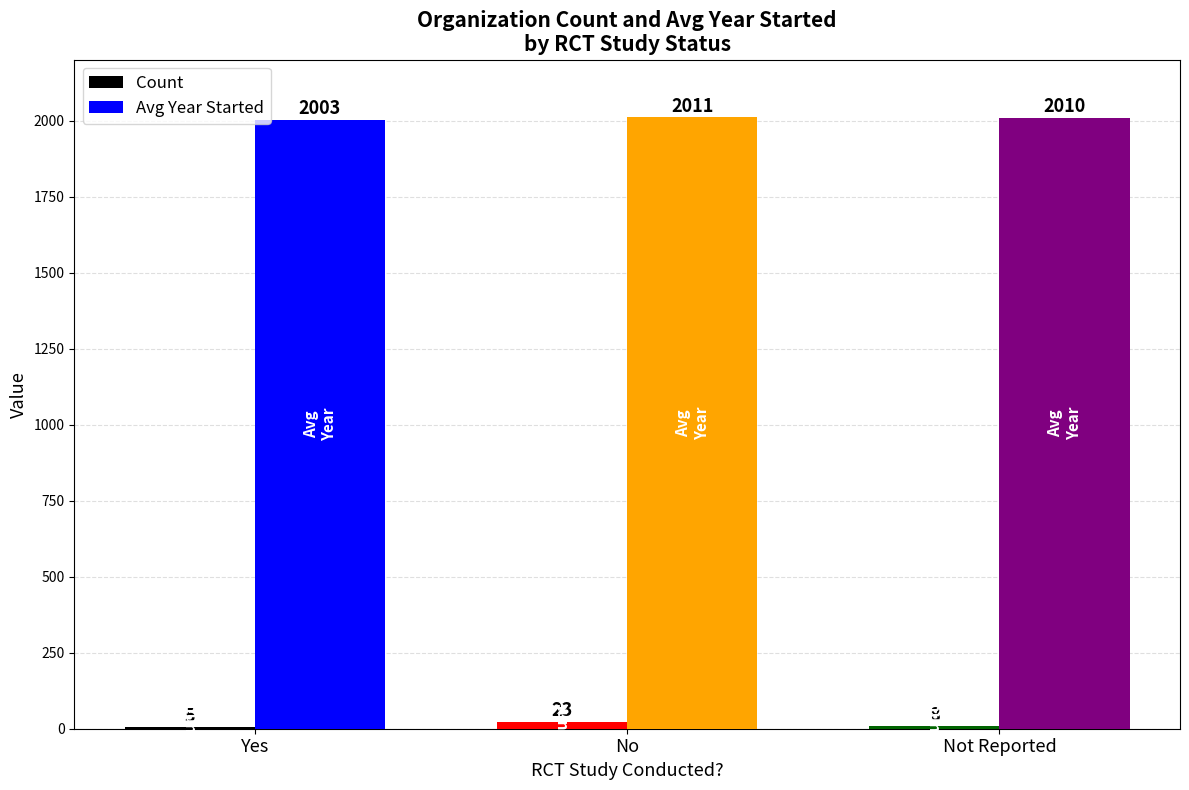

What is the approximate value of Count at Yes?

5.0